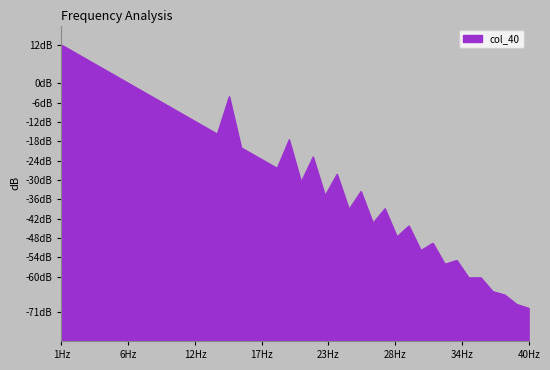

How many data points does each series have?

40